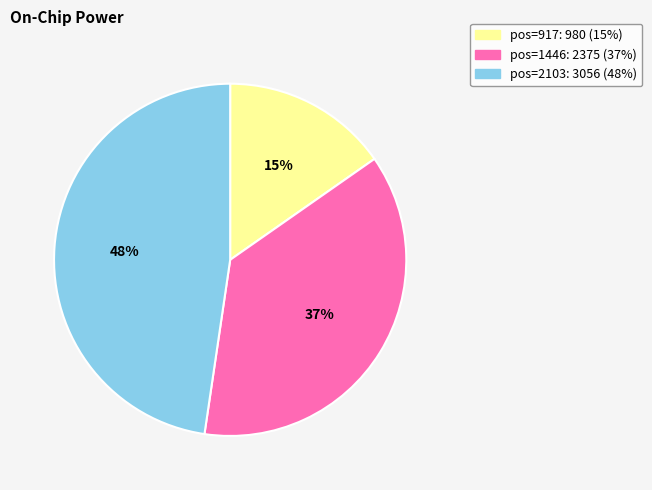

How many slices are in this pie chart?

3